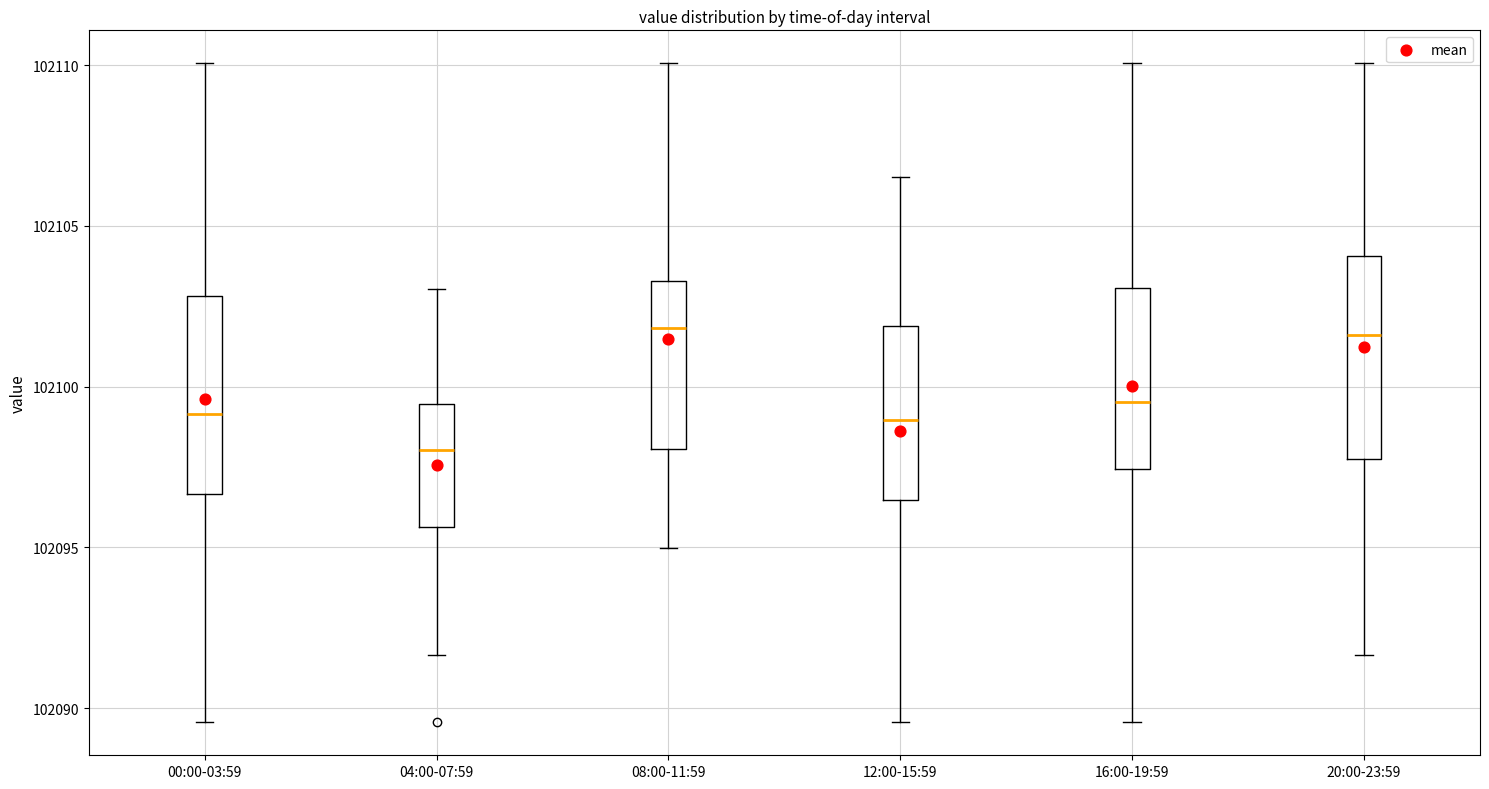

Reading left to right, transcribe this box plot: for each box, give where its median line is, the range the box spans, and where its two whiskers end, as read against the y-axis. The values are not printed on the chart, so give them approximately, as read against the axis.

00:00-03:59: median 102099.0, box 102096.5 to 102103.0, whiskers 102089.5 to 102110.0
04:00-07:59: median 102098.0, box 102095.5 to 102099.5, whiskers 102091.5 to 102103.0
08:00-11:59: median 102102.0, box 102098.0 to 102103.5, whiskers 102095.0 to 102110.0
12:00-15:59: median 102099.0, box 102096.5 to 102102.0, whiskers 102089.5 to 102106.5
16:00-19:59: median 102099.5, box 102097.5 to 102103.0, whiskers 102089.5 to 102110.0
20:00-23:59: median 102101.5, box 102098.0 to 102104.0, whiskers 102091.5 to 102110.0